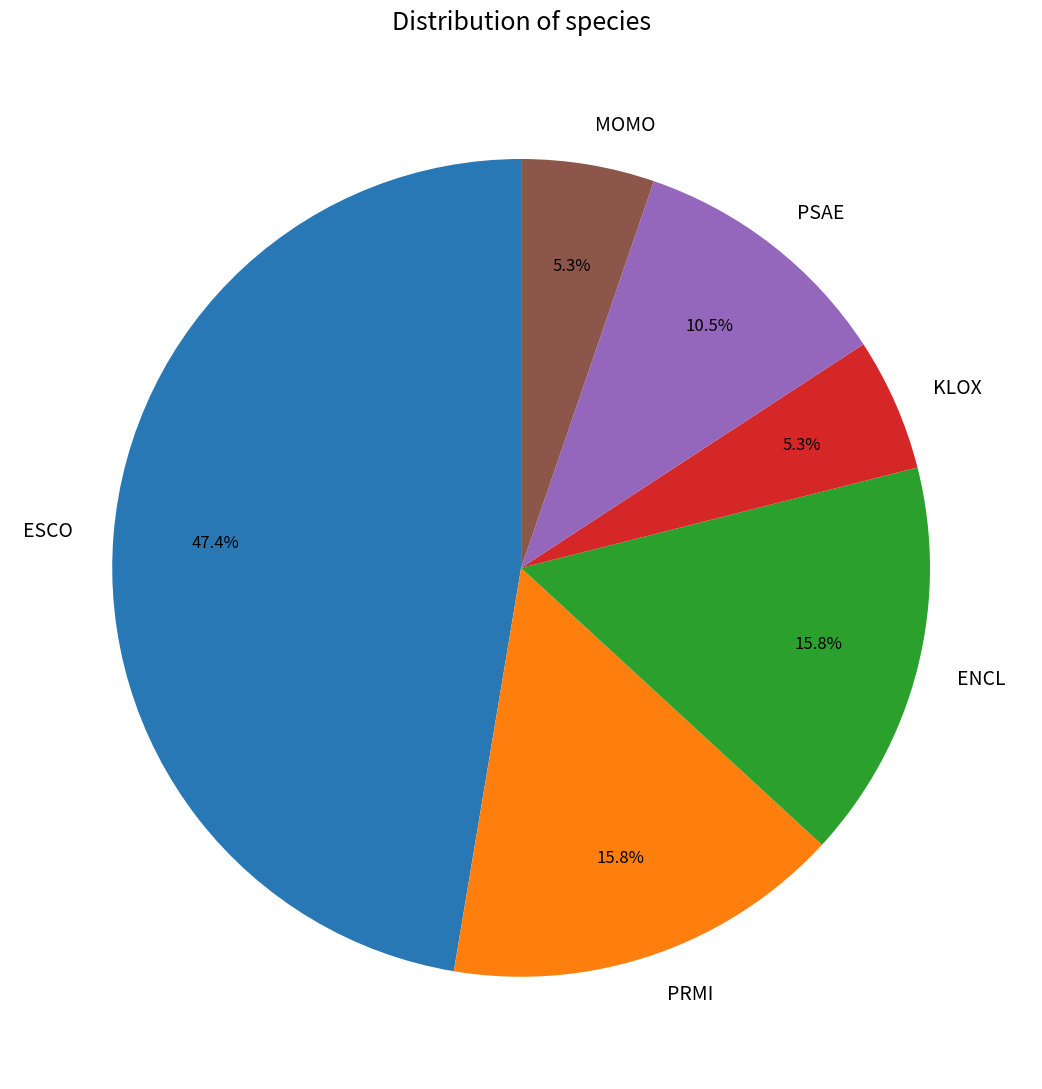

Is there any slice that represents more than half of the pie?

No